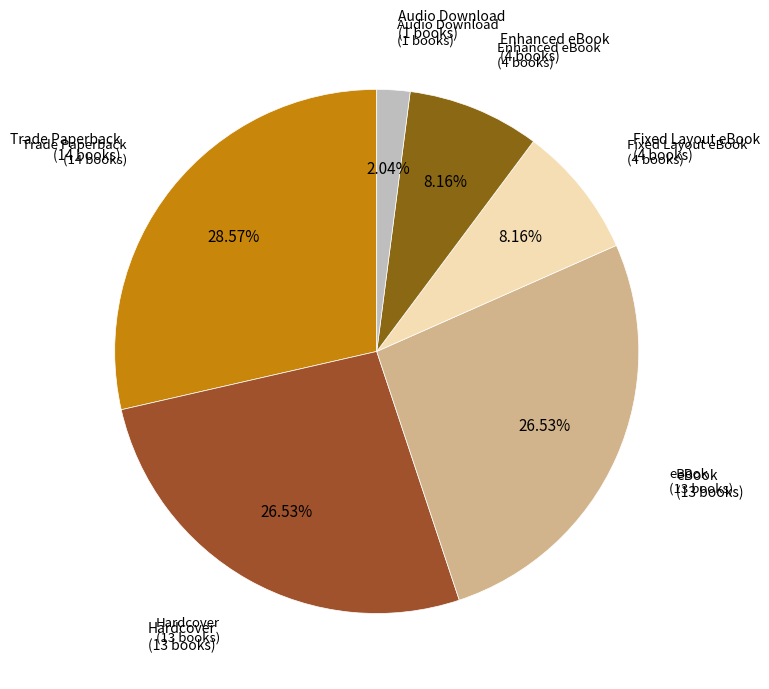

Which category has the smallest portion of the pie?

Audio Download